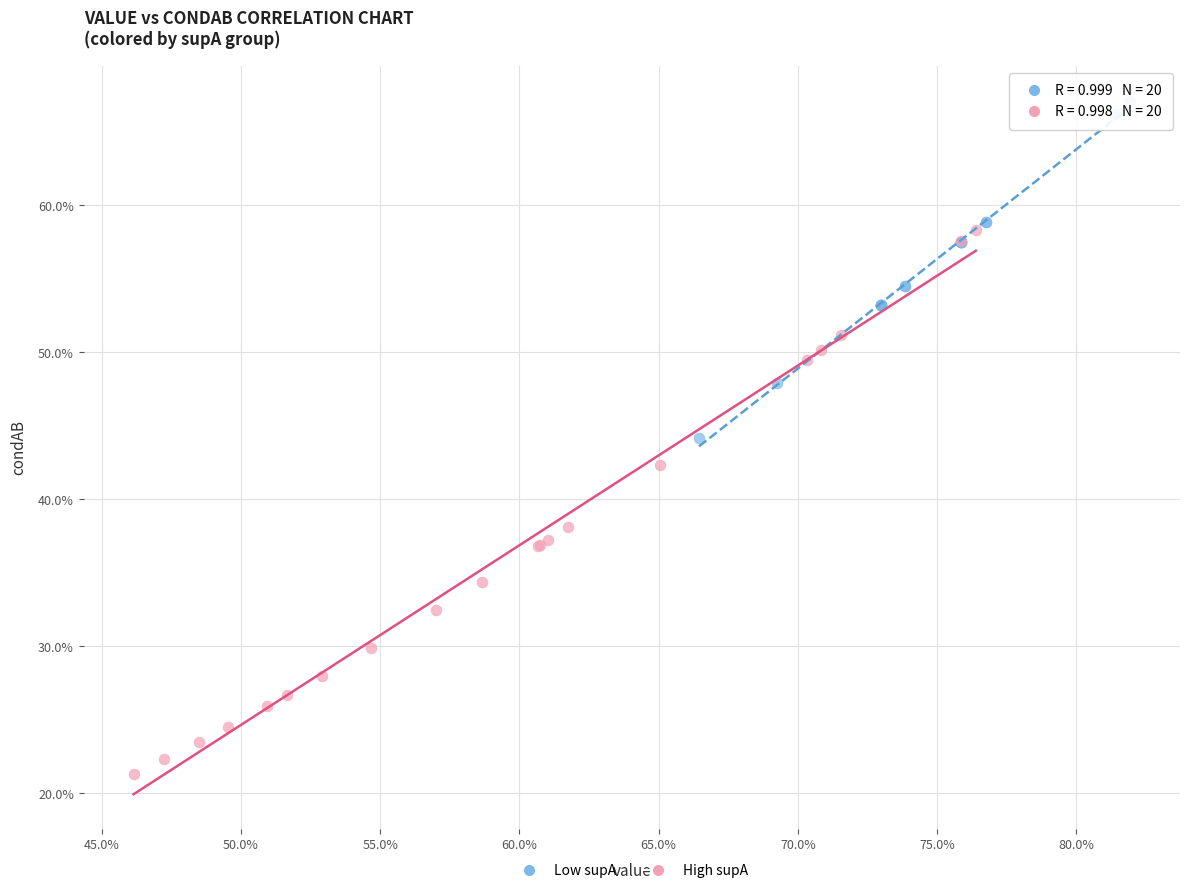

Which series reaches the maximum Y coordinate?

Low supA